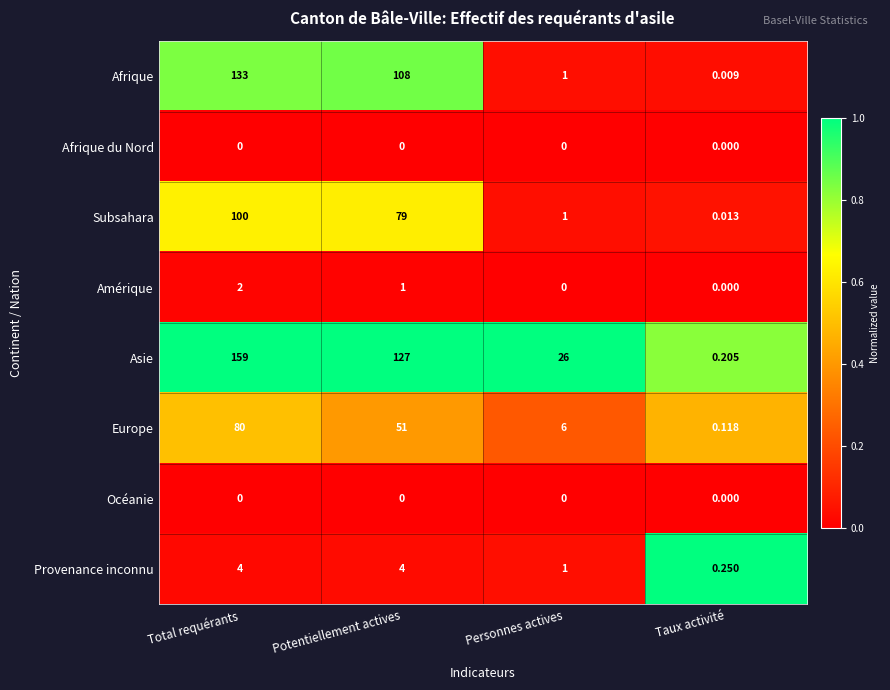

What is the spread (max minus min) of values at Personnes actives?

26.0